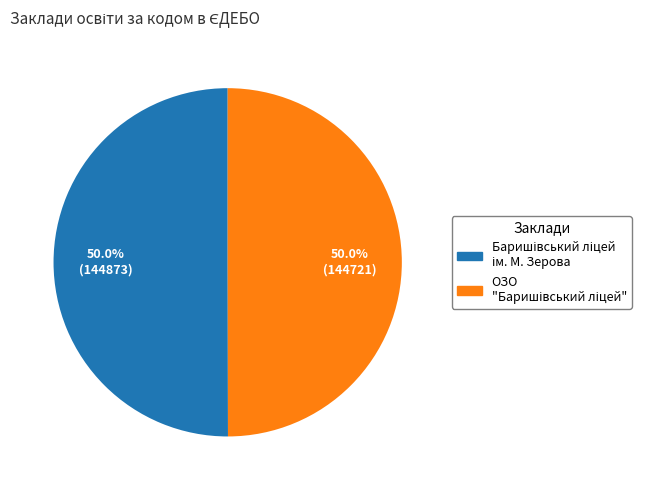

How many segments does this pie chart have?

2